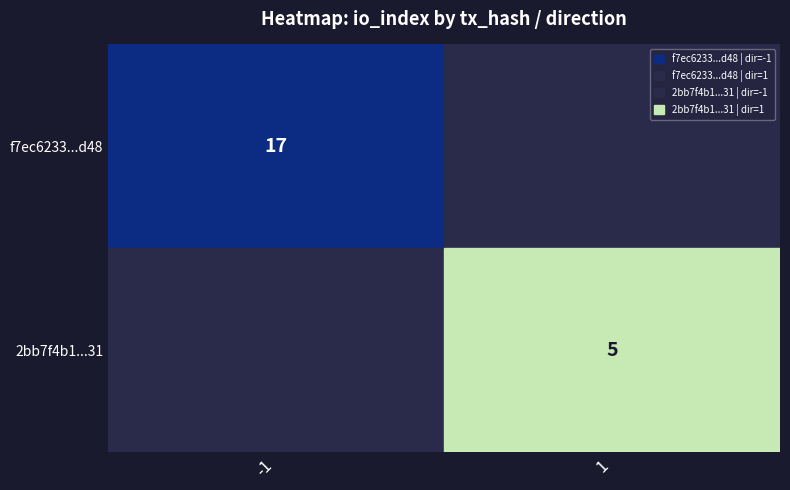

Between io_index and direction, which is larger?

io_index